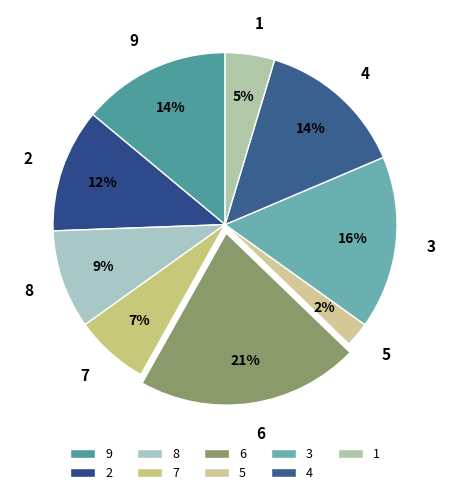

Which has a higher value, 1 or 6?

6